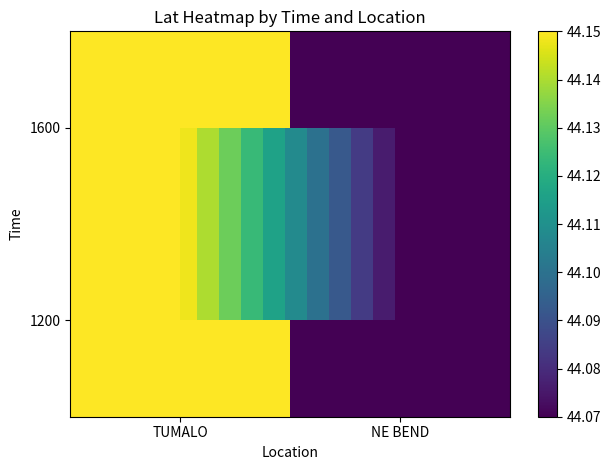

At which label does 1600 reach its peak?

TUMALO